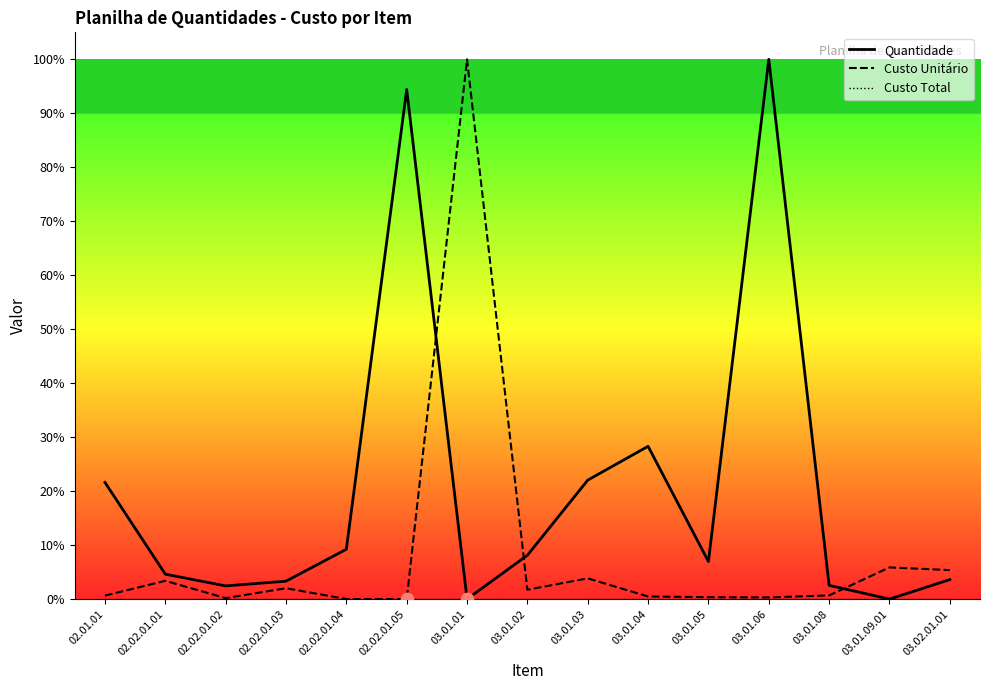

Is the value of Custo Unitário at 02.02.01.03 greater than the value of Quantidade at 03.01.01?

Yes